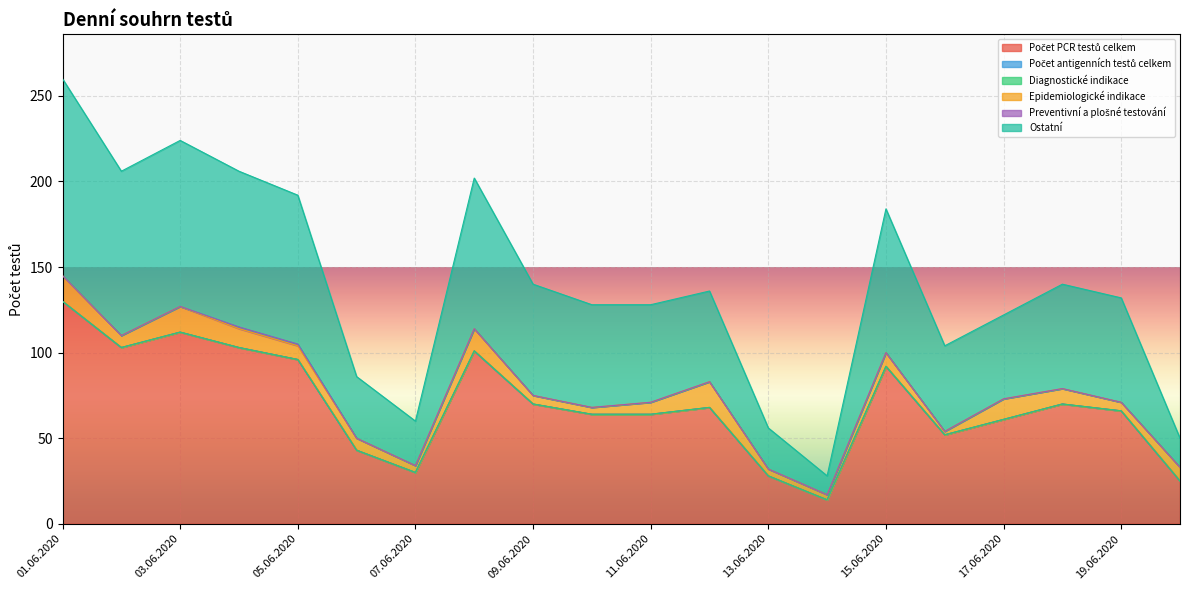

What is the average value of the Epidemiologické indikace series?

8